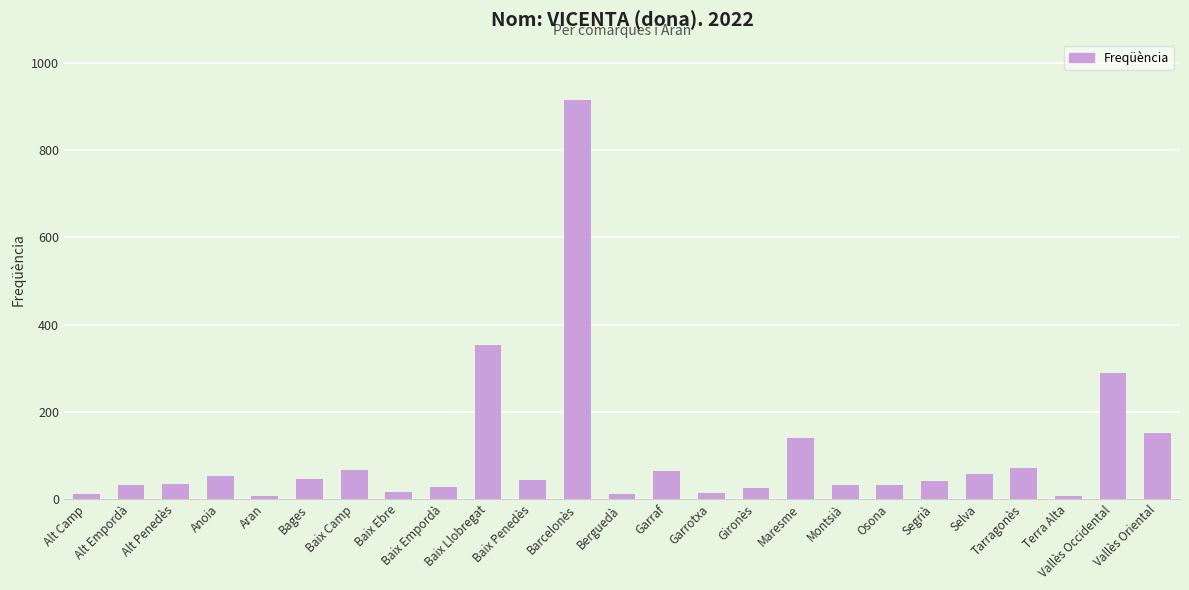

What is the difference between the maximum and minimum values?

910